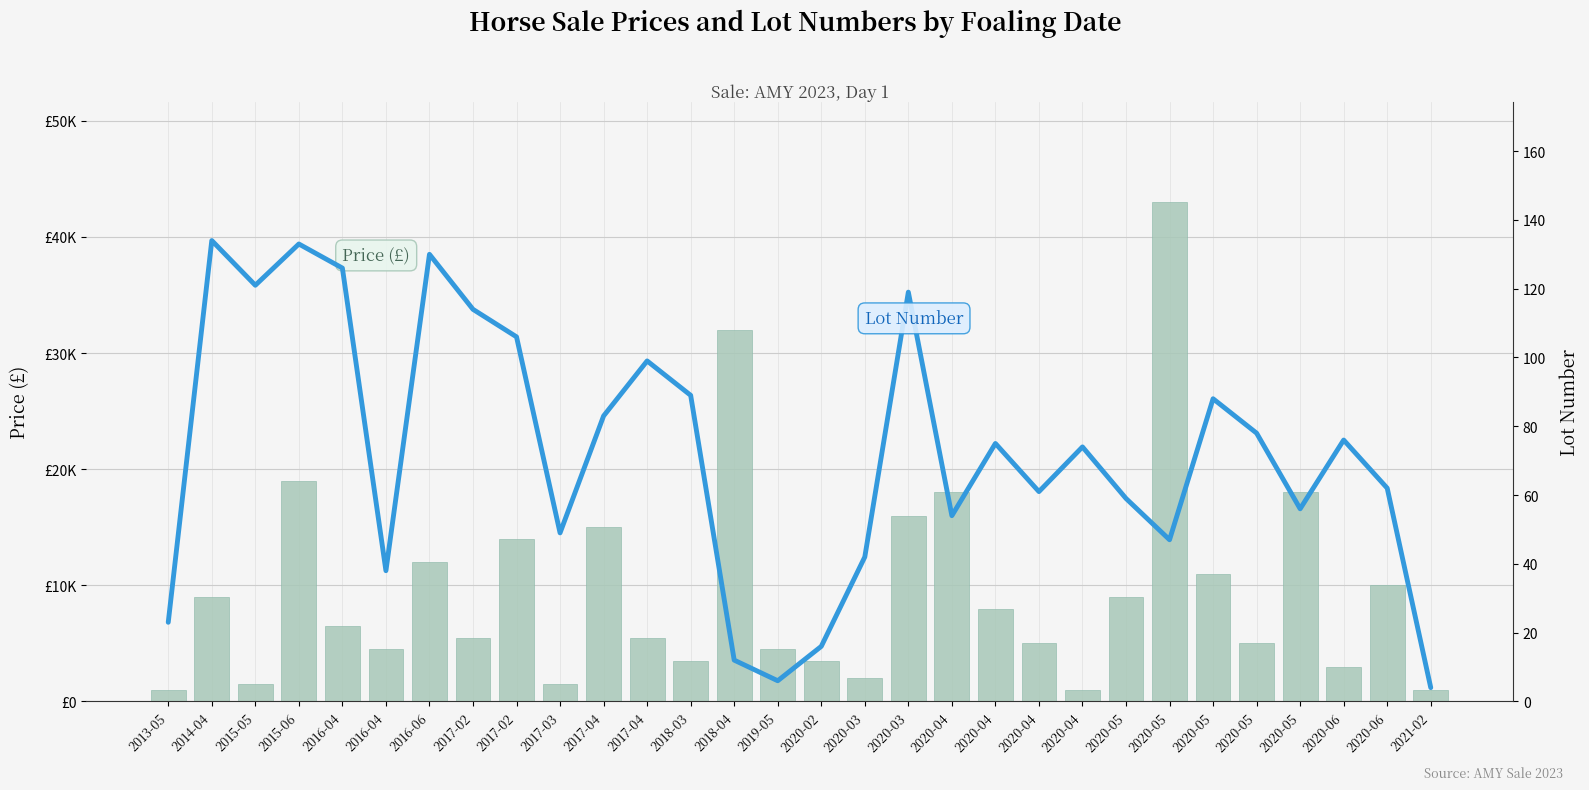

Where is Lot Number nearest to the value 69?

2020-04